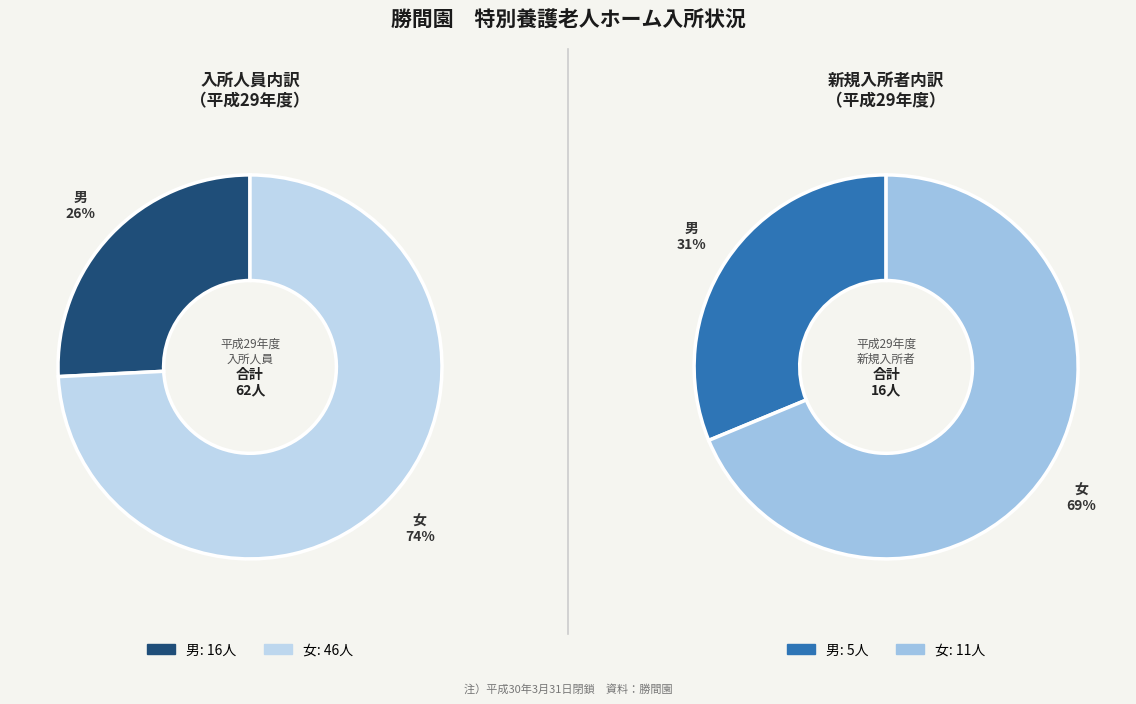

Count the number of slices in the pie.

2